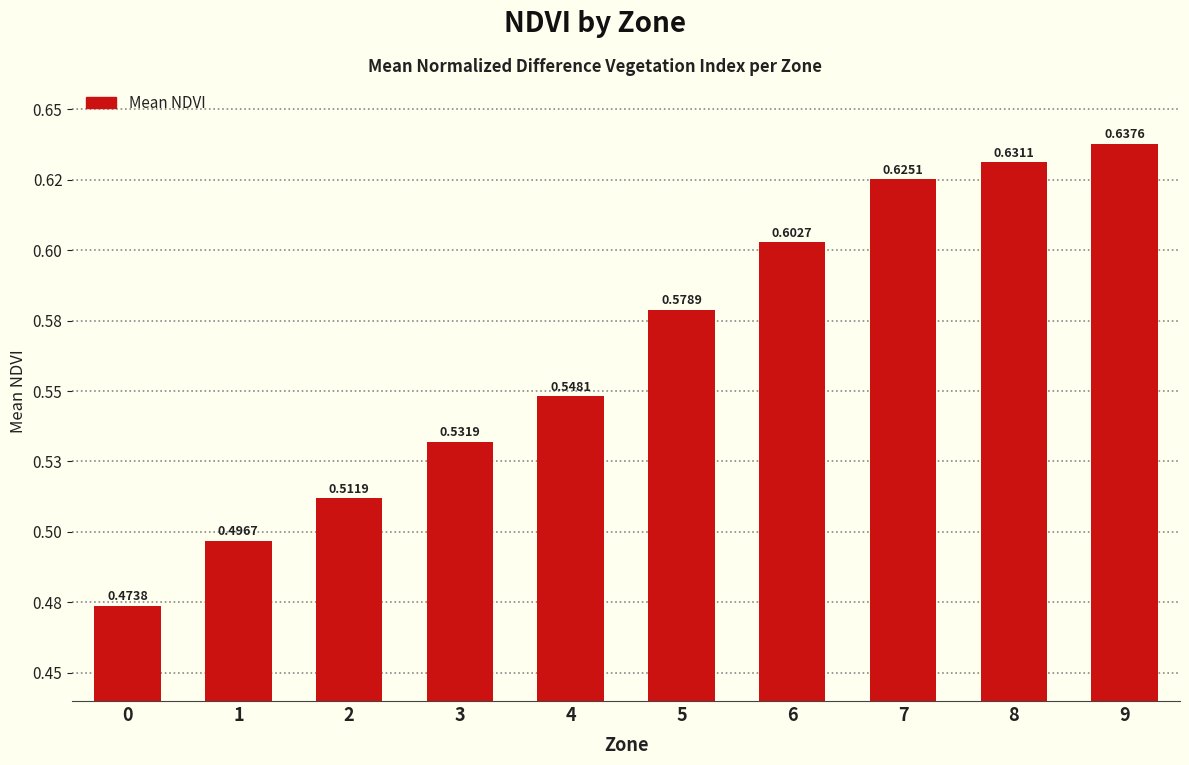

Reading right to left, transcribe all the data shown in this chart.

9=0.6	8=0.6	7=0.6	6=0.6	5=0.6	4=0.5	3=0.5	2=0.5	1=0.5	0=0.5